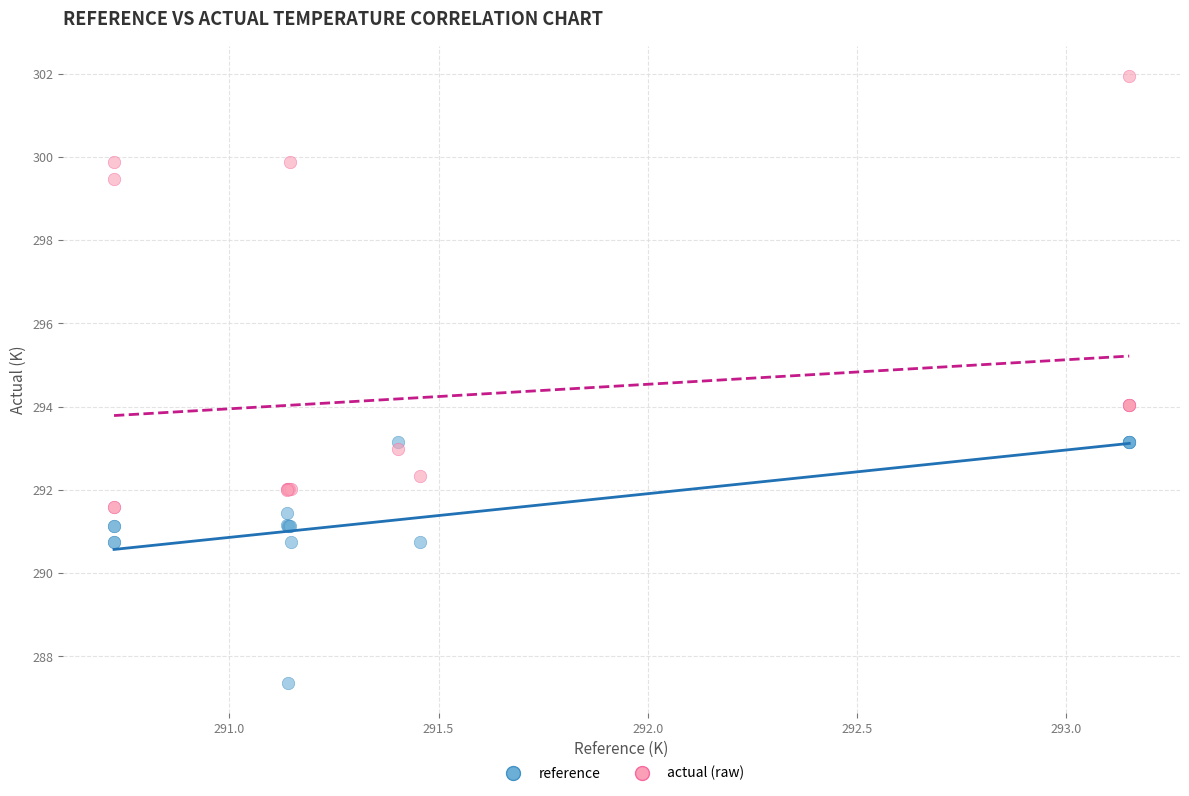

Which series has the largest Y range (max minus min)?

actual (raw)